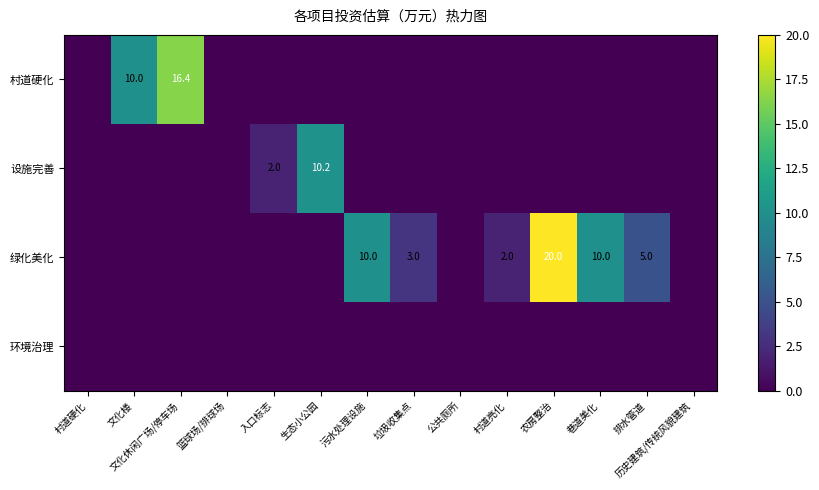

At how many categories does at least one series exceed 19?

1